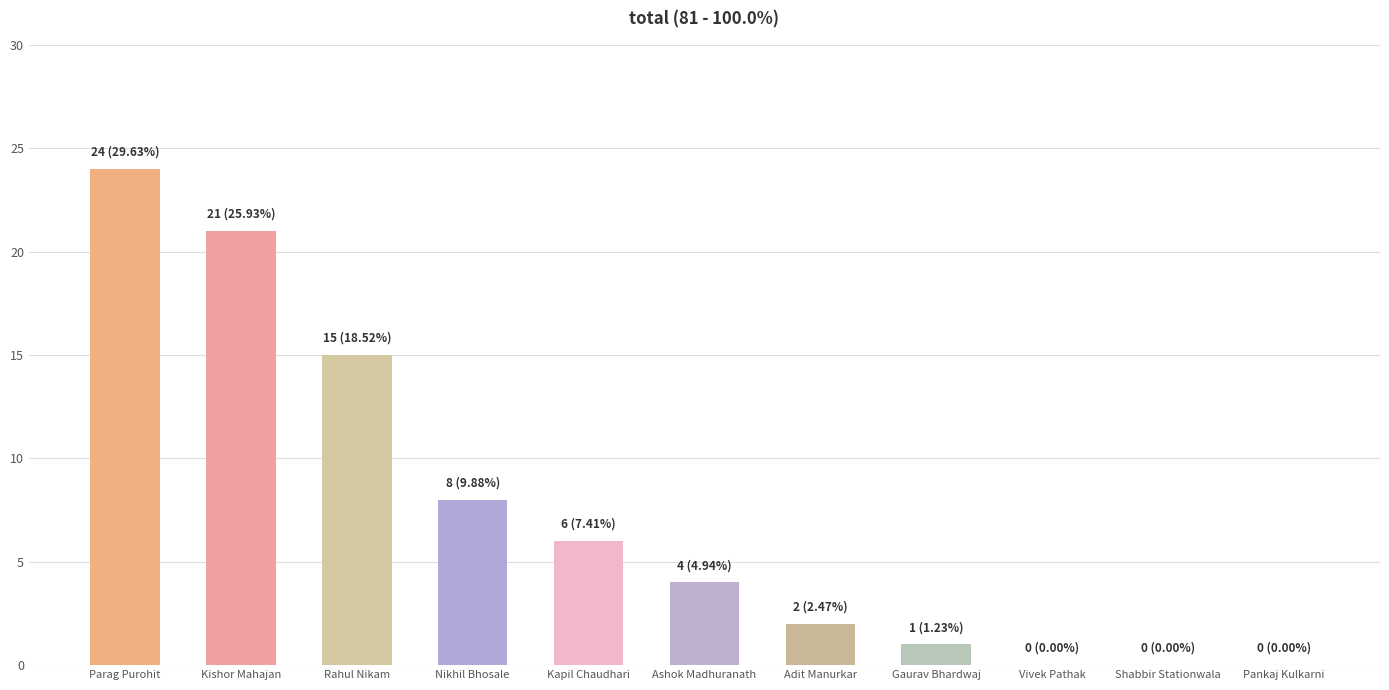

What is the sum of the values at Pankaj Kulkarni and Rahul Nikam?

15